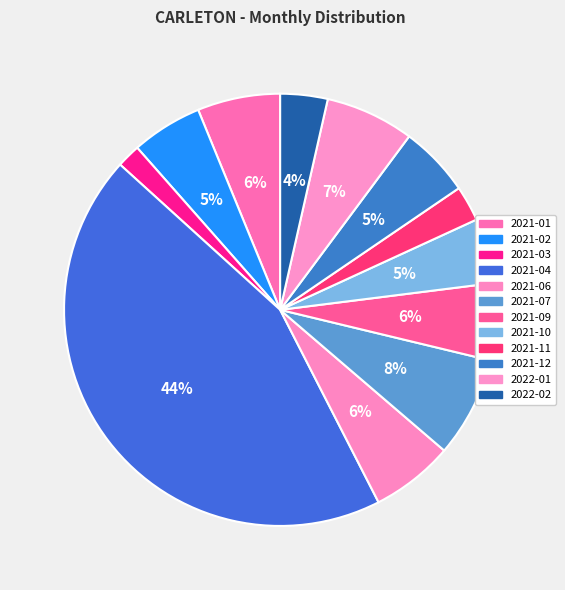

Count the number of slices in the pie.

12